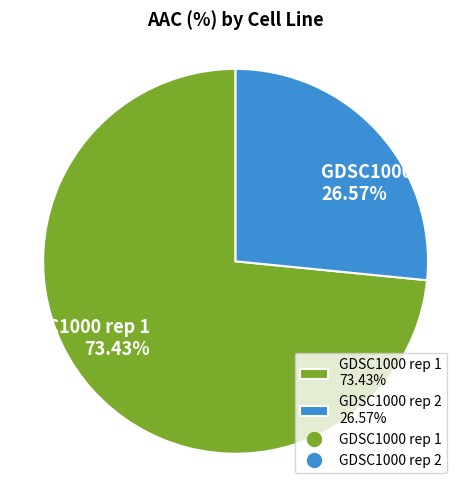

What percentage do GDSC1000 rep 1 and GDSC1000 rep 2 together represent?

100.0%